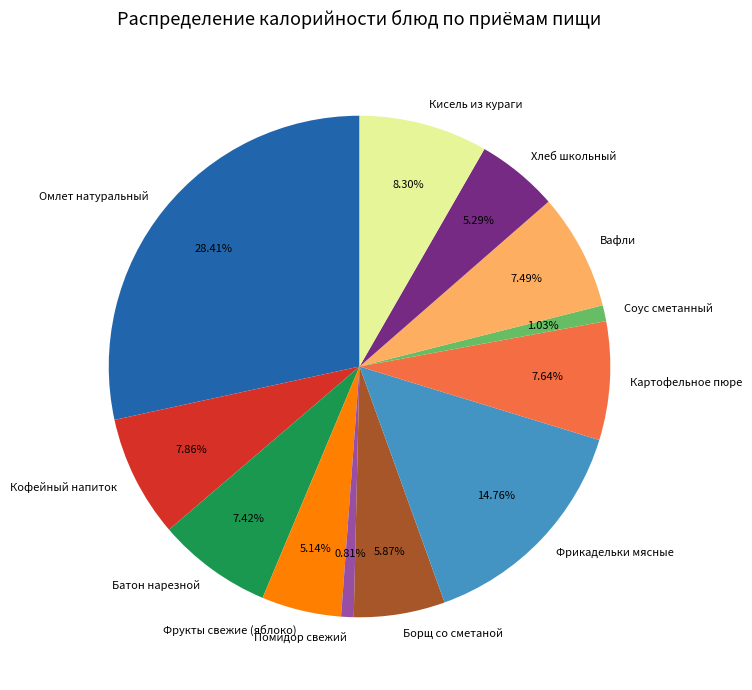

Which slice is the largest?

Омлет натуральный